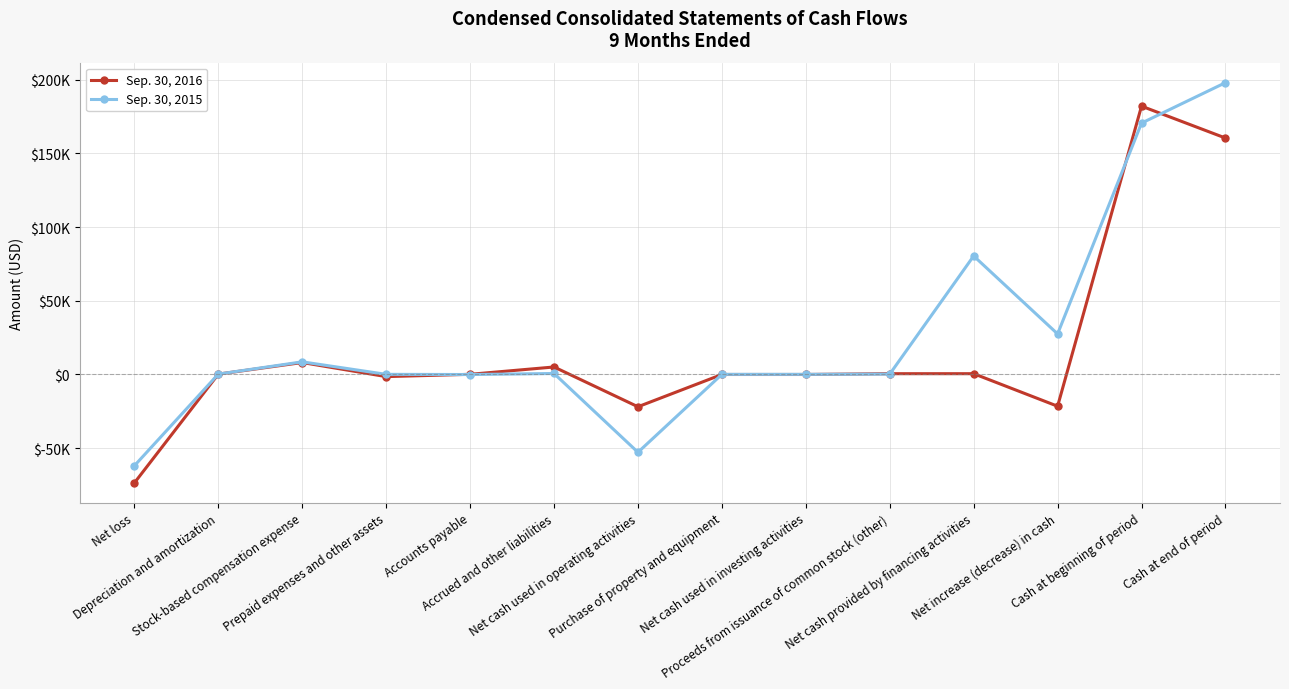

List the series in order of their overall mean, highest first.

Sep. 30, 2015, Sep. 30, 2016